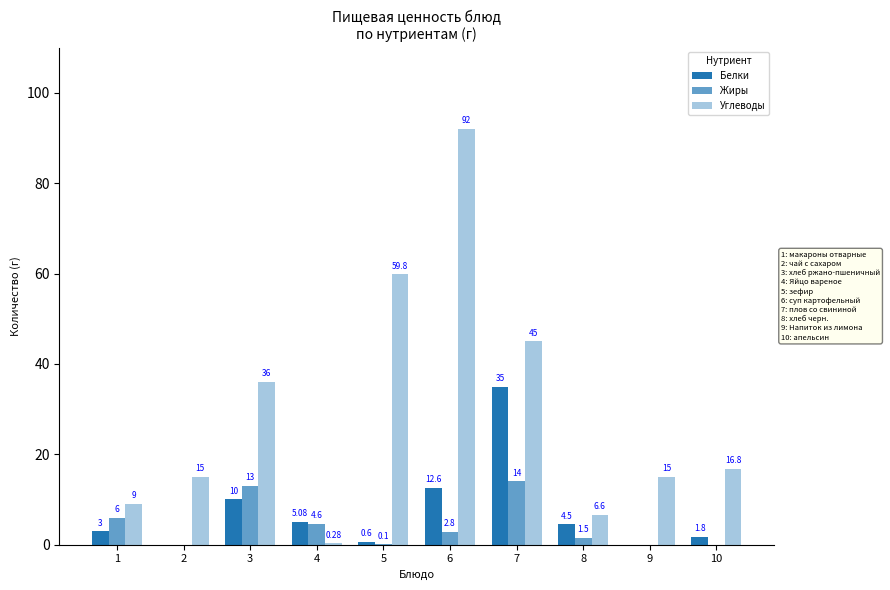

How many categories are shown in the chart?

10